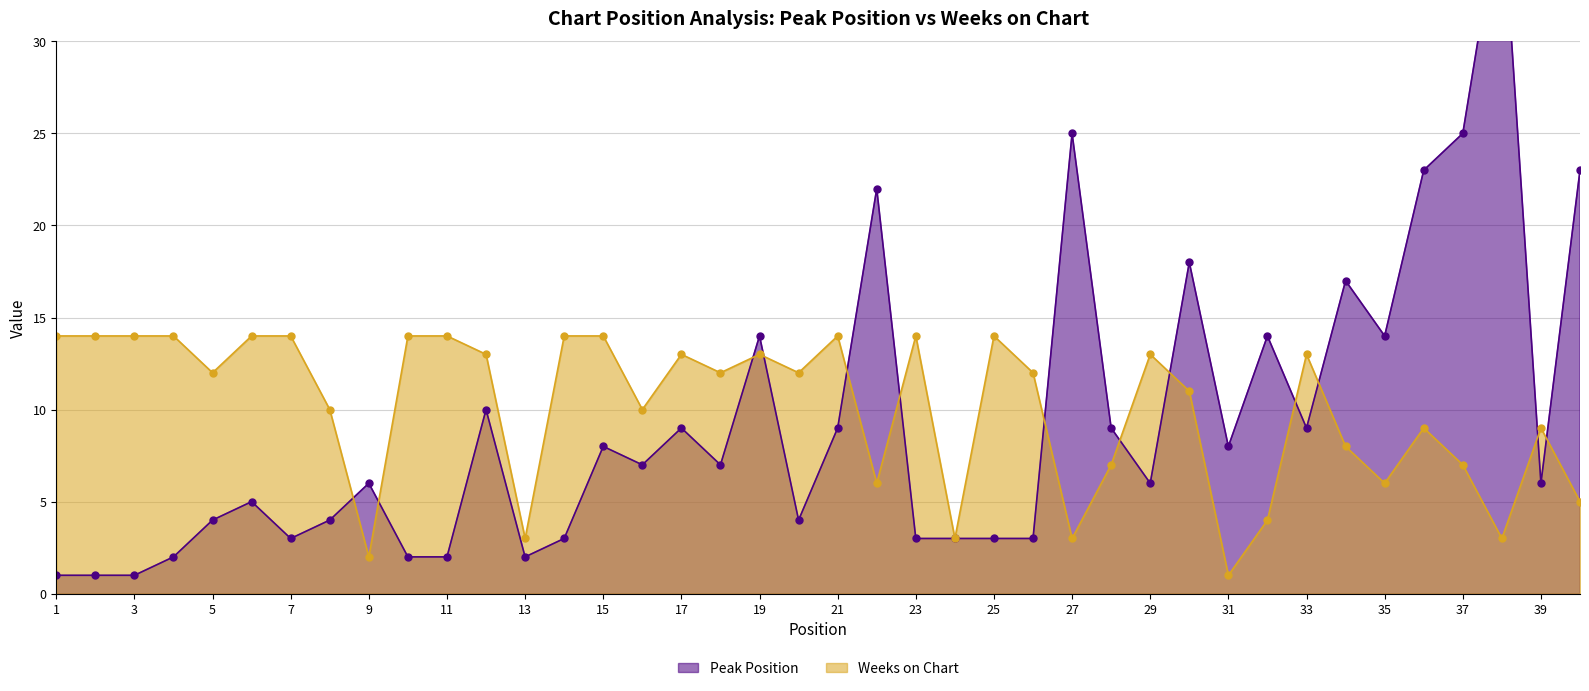

Between 3 and 26, which is larger?

26